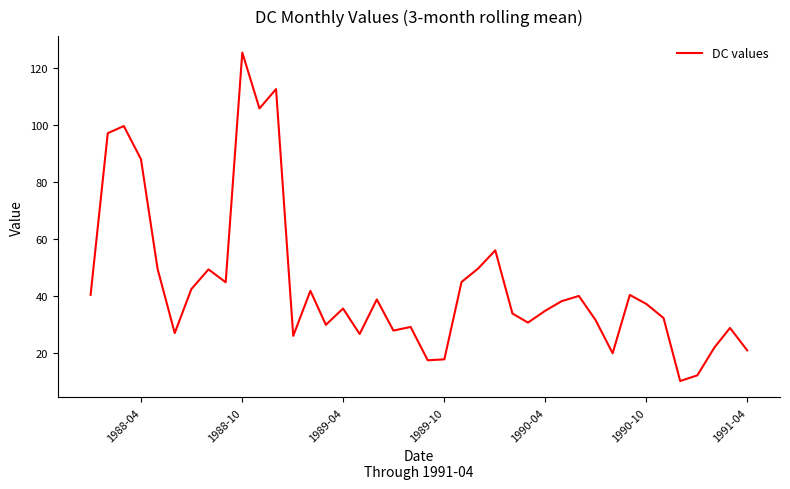

What is the minimum value shown in the chart?

10.2